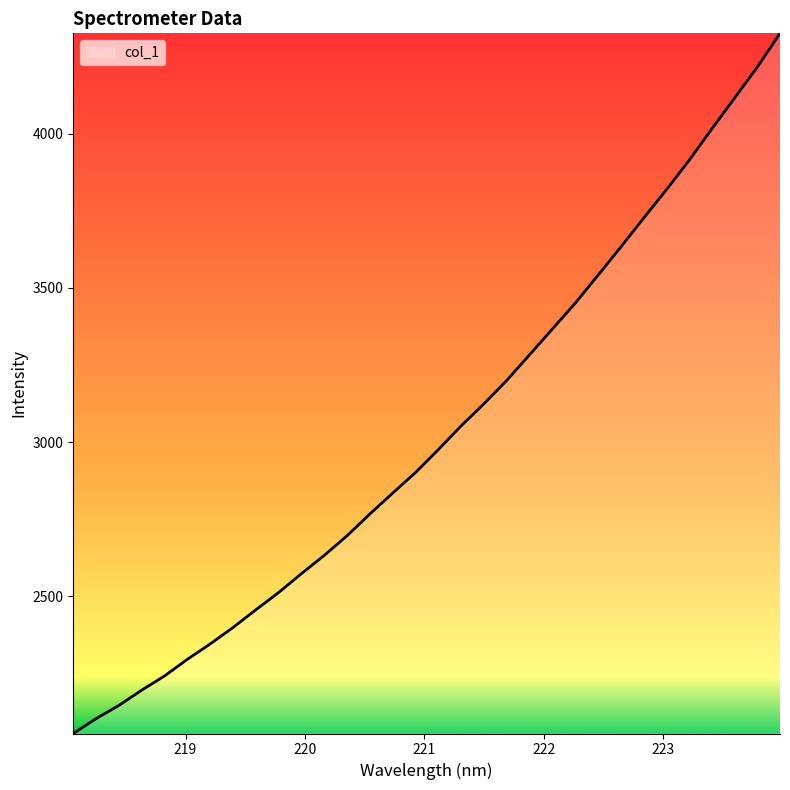

What is the greatest value displayed?

4325.7